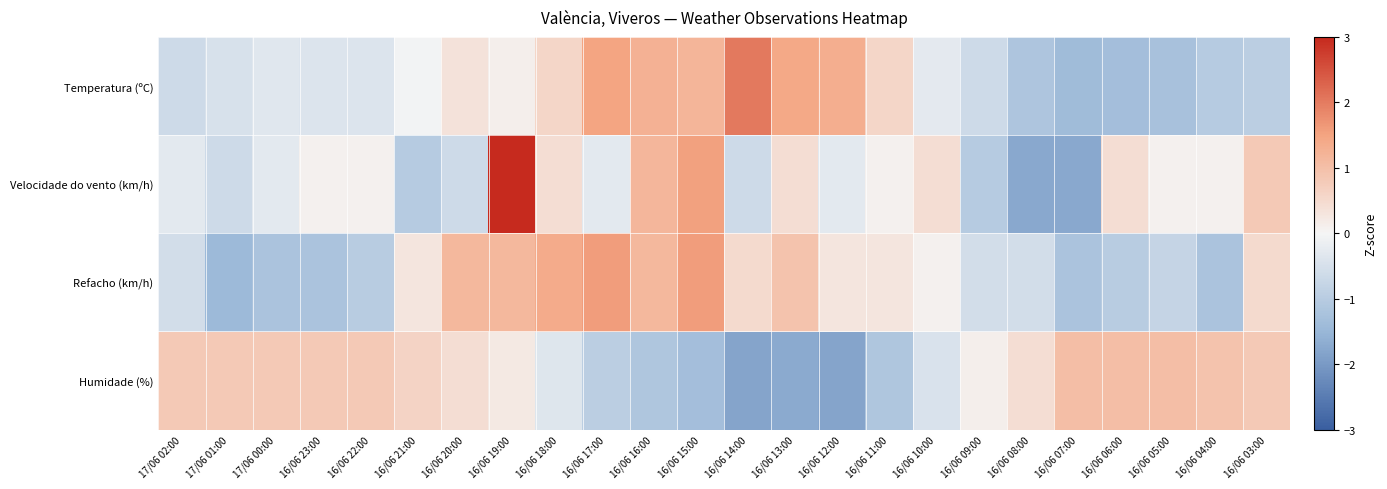

At how many categories does at least one series exceed 1?

12